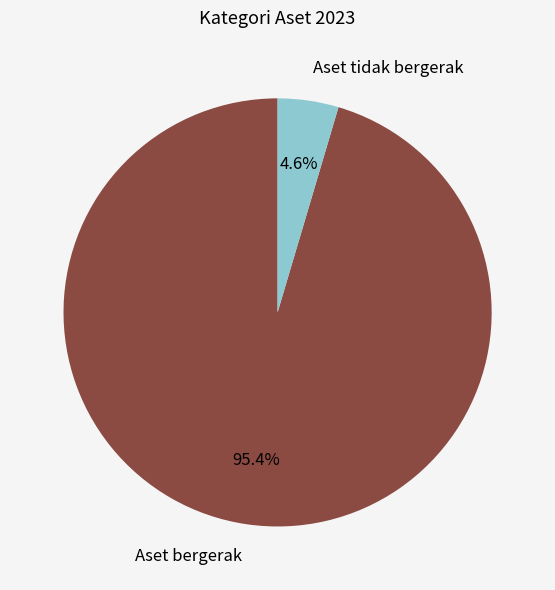

The Aset tidak bergerak slice represents 5% of the pie. True or false?

True